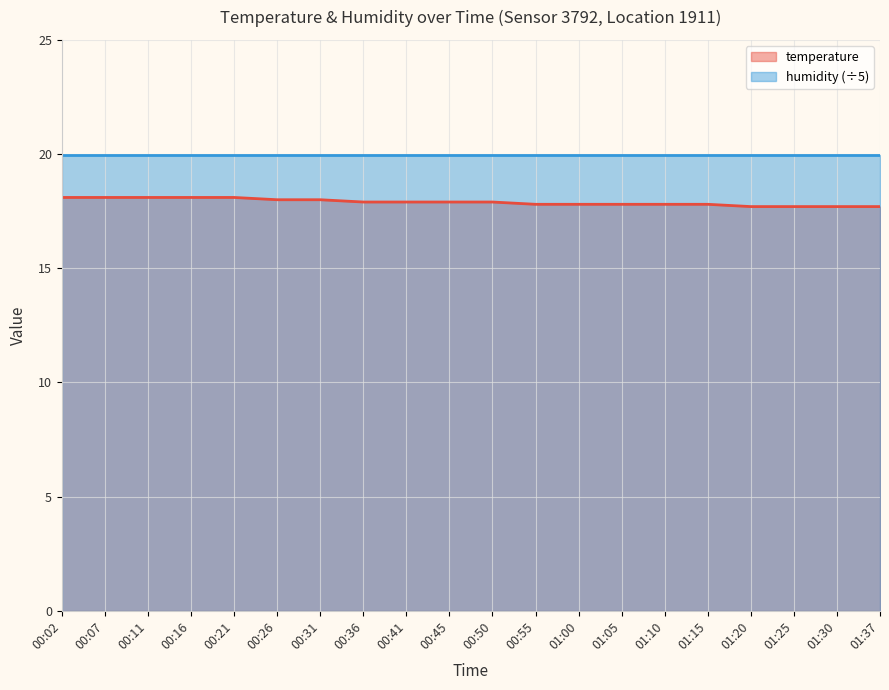

Which category has the highest value across all series?

00:02